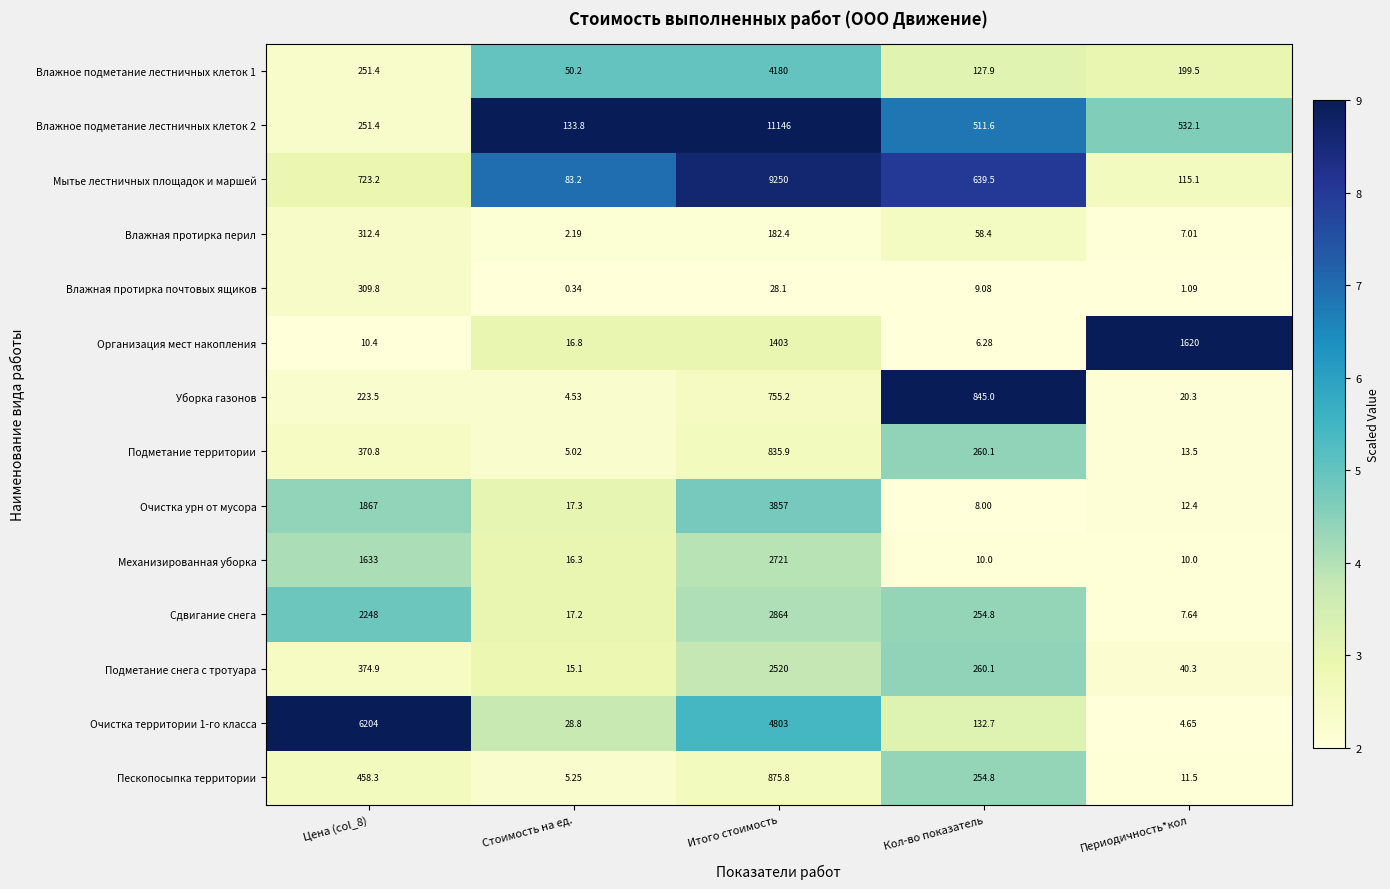

How many data points does each series have?

5